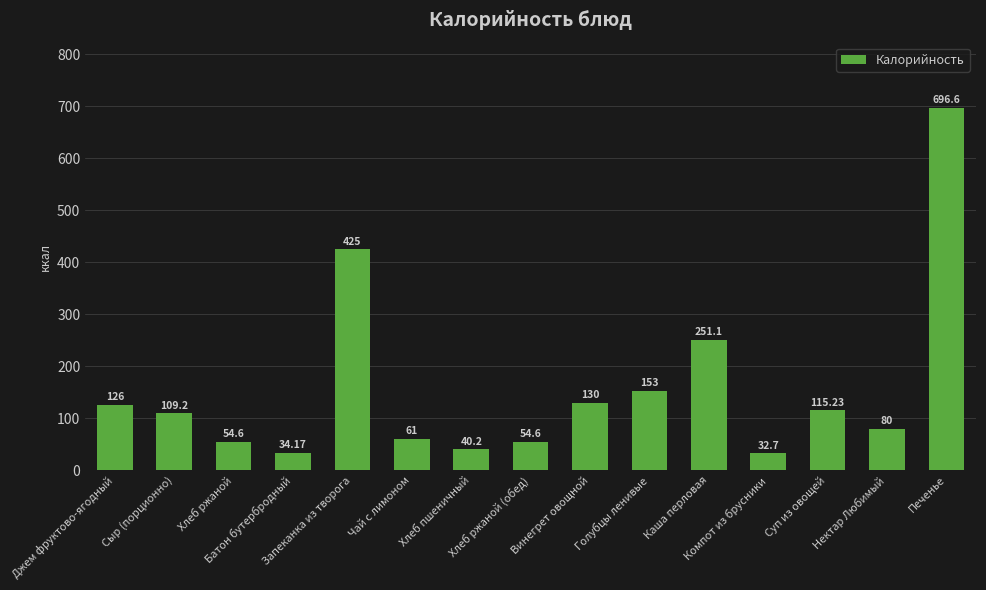

Reading right to left, transcribe all the data shown in this chart.

Печенье=696.6	Нектар Любимый=80.0	Суп из овощей=115.2	Компот из брусники=32.7	Каша перловая=251.1	Голубцы ленивые=153.0	Винегрет овощной=130.0	Хлеб ржаной (обед)=54.6	Хлеб пшеничный=40.2	Чай с лимоном=61.0	Запеканка из творога=425.0	Батон бутербродный=34.2	Хлеб ржаной=54.6	Сыр (порционно)=109.2	Джем фруктово-ягодный=126.0